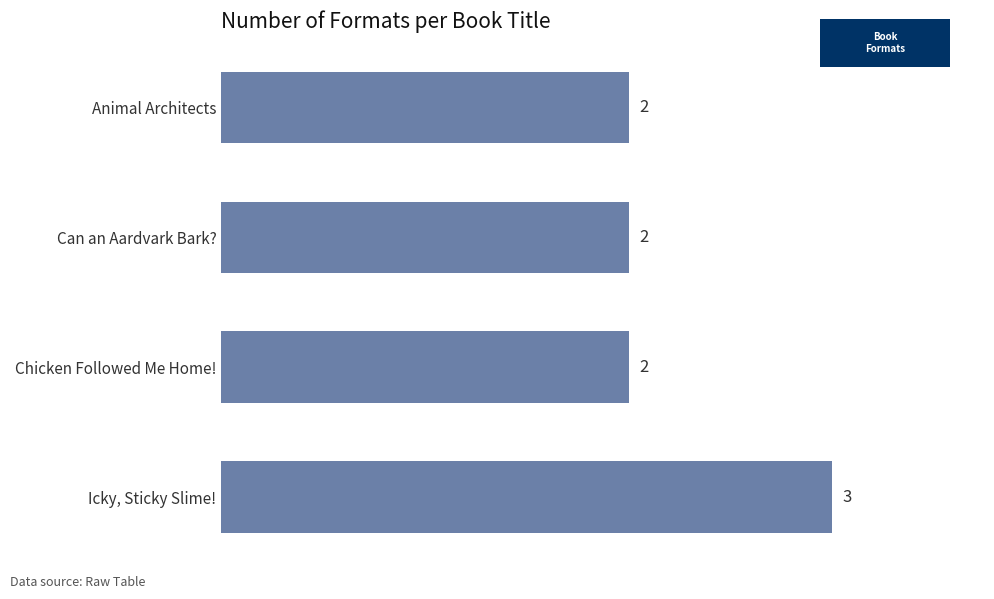

Which category has the highest value across all series?

Icky, Sticky Slime!